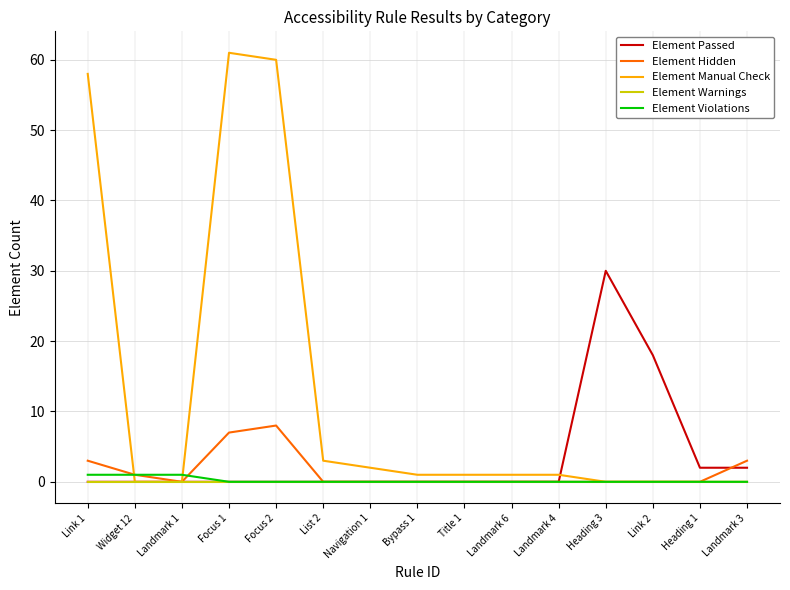

Between Heading 3 and Heading 1, which series saw the biggest shift?

Element Passed